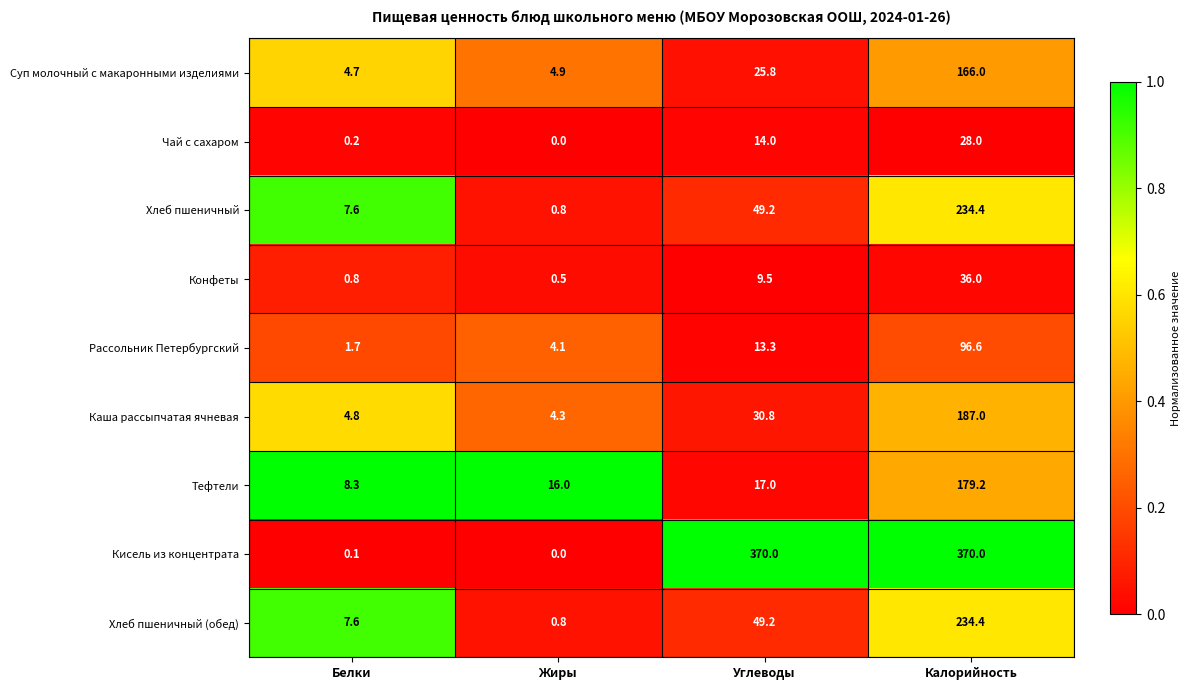

What is the average value of the Хлеб пшеничный series?

73.0